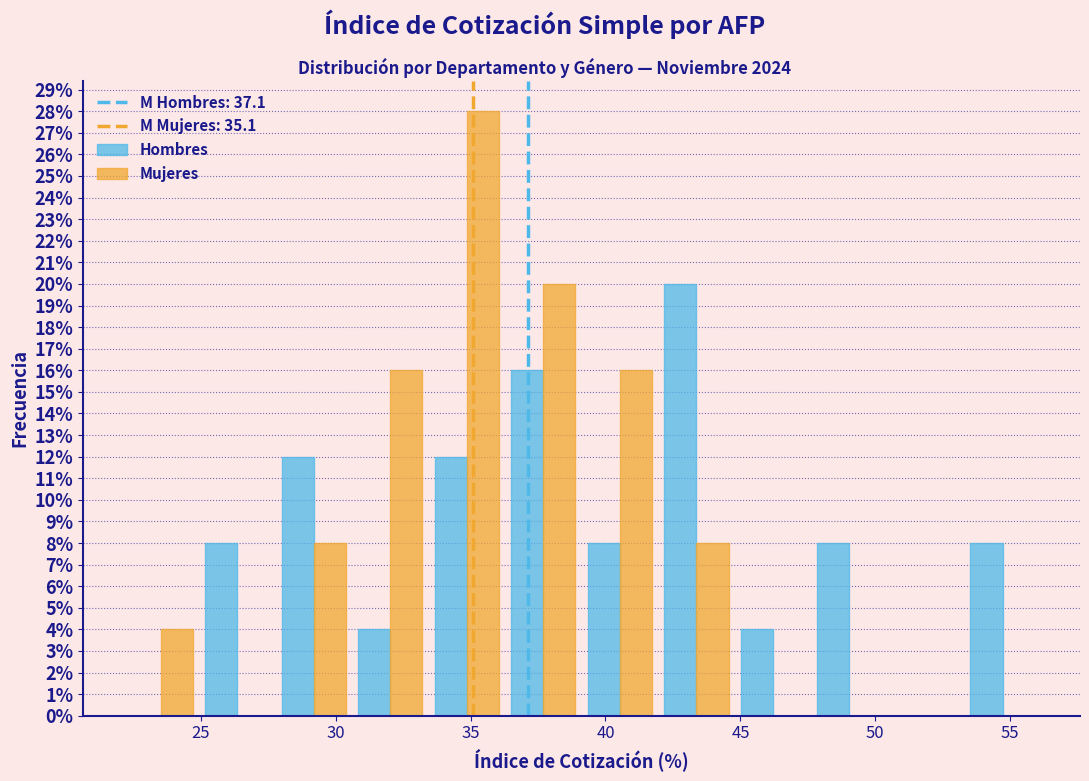

Reading left to right, list every range on the x-axis with the height of the bar of each series over it. Neither the bar edges nor the heights are printed on the chart, so give them approximately, as read against the axes.

22.0 to 25.0: Hombres=0	Mujeres=4
25.0 to 28.0: Hombres=8	Mujeres=0
28.0 to 30.5: Hombres=12	Mujeres=8
30.5 to 33.5: Hombres=4	Mujeres=16
33.5 to 36.5: Hombres=12	Mujeres=28
36.5 to 39.0: Hombres=16	Mujeres=20
39.0 to 42.0: Hombres=8	Mujeres=16
42.0 to 45.0: Hombres=20	Mujeres=8
45.0 to 47.5: Hombres=4	Mujeres=0
47.5 to 50.5: Hombres=8	Mujeres=0
50.5 to 53.5: Hombres=0	Mujeres=0
53.5 to 56.0: Hombres=8	Mujeres=0